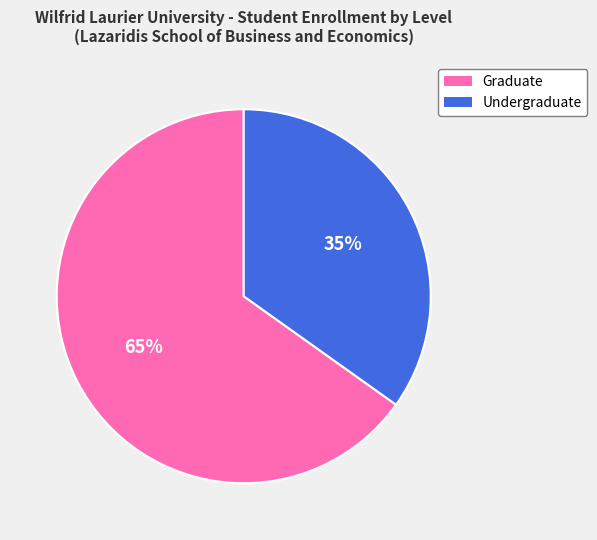

Which has a higher value, Graduate or Undergraduate?

Graduate